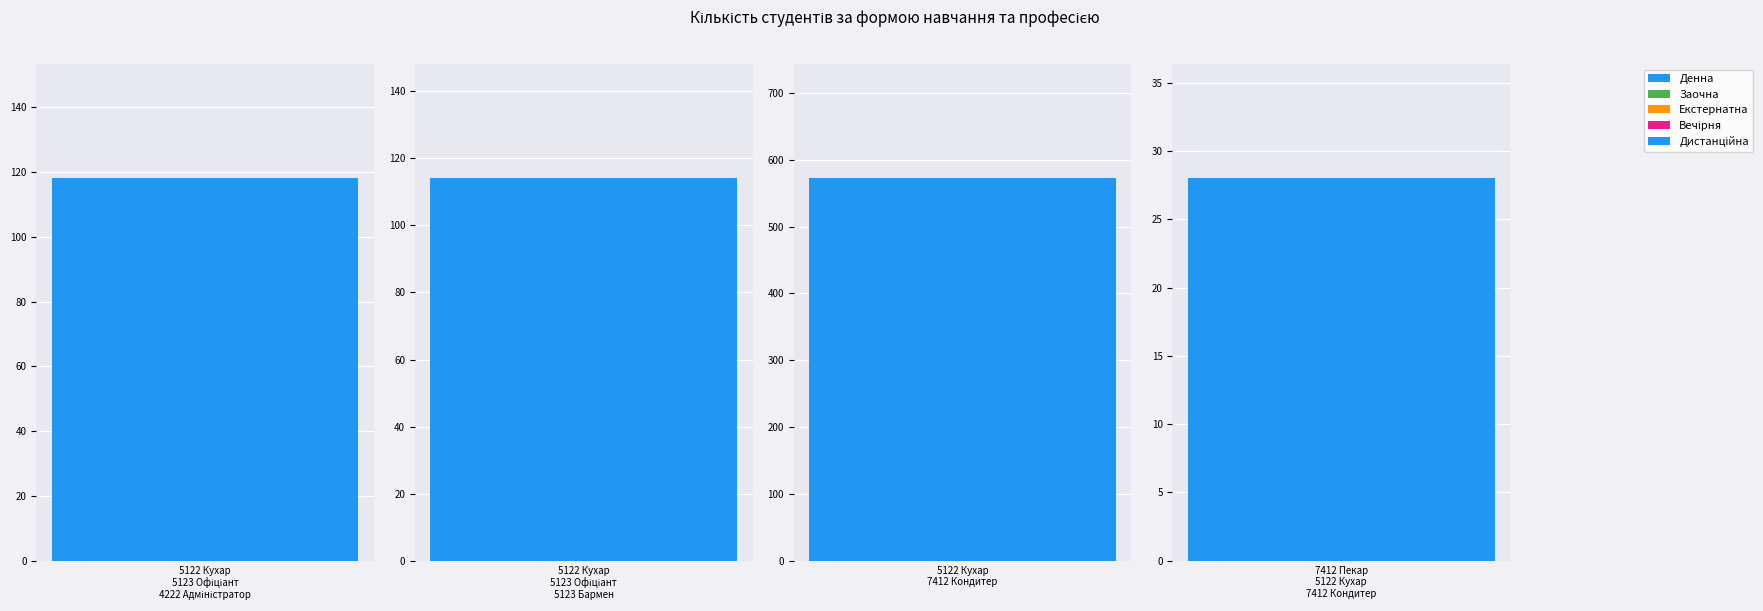

True or false: Екстернатна has a value of 0 at 7412 Пекар
5122 Кухар
7412 Кондитер.

True